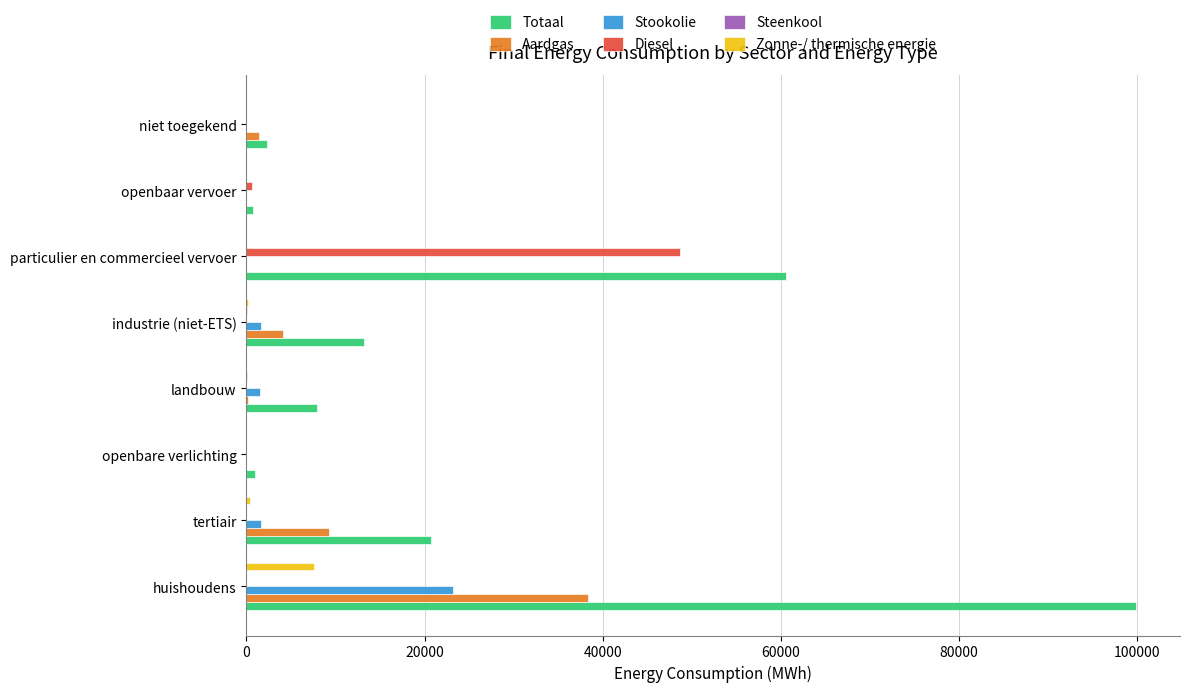

At which category is the sum across all series the highest?

huishoudens